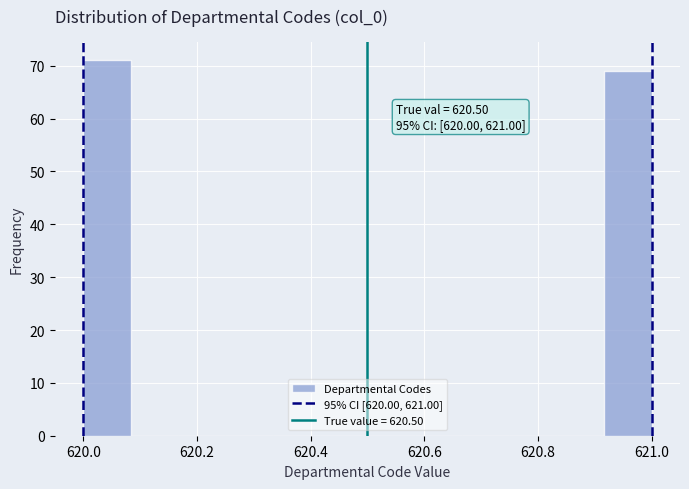

Over which range of the x-axis is the bar tallest?

620.00 to 620.08